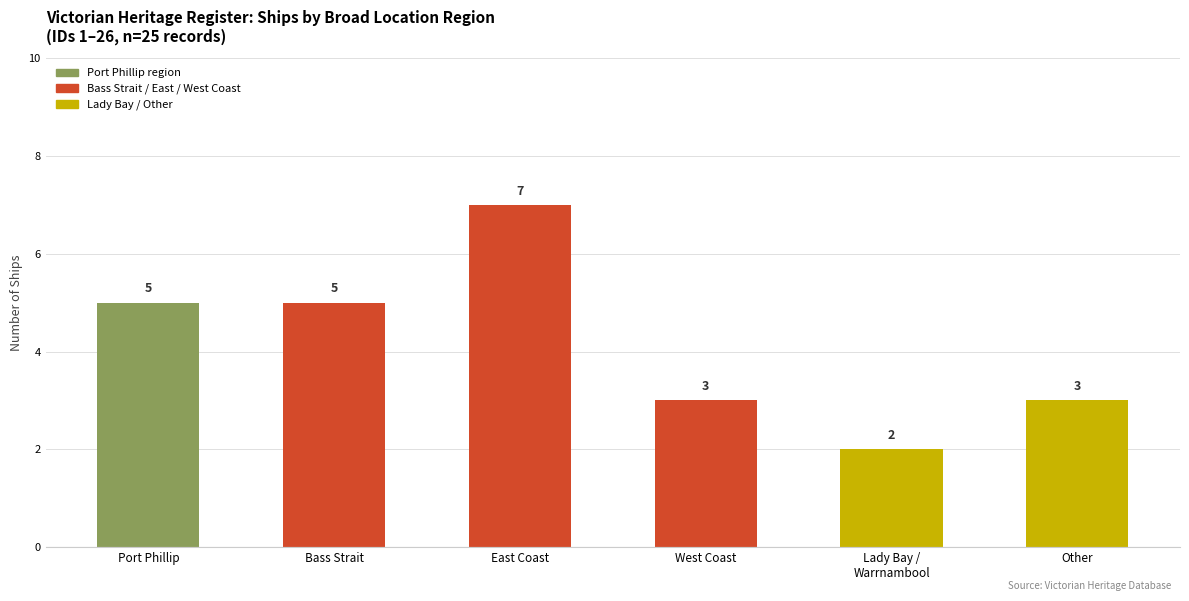

What is the label of the 6th bar from the right?

Port Phillip